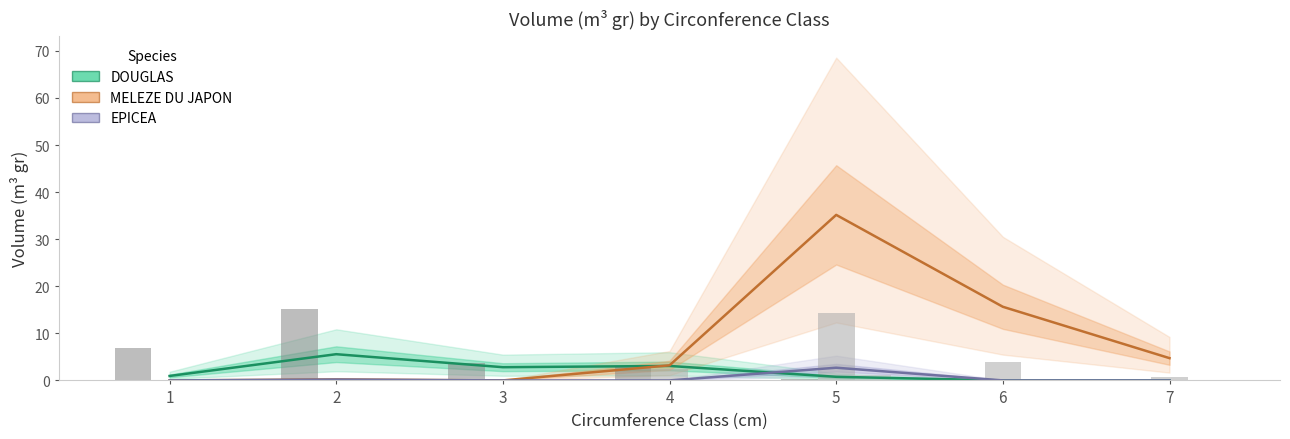

At which category is the sum across all series the highest?

5